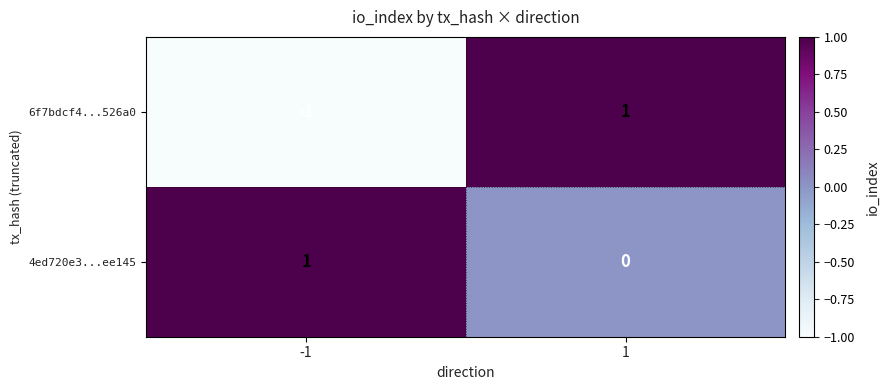

True or false: 4ed720e3...ee145 has a value of 0 at 1.

True